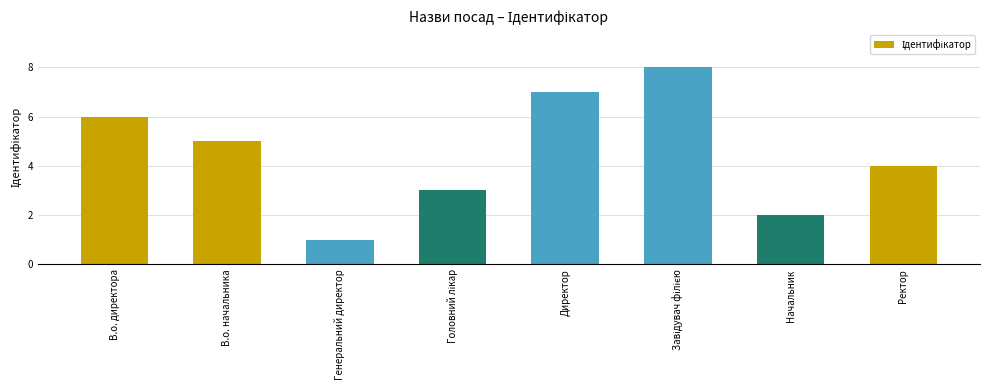

Reading left to right, list all the values displayed in this chart.

6	5	1	3	7	8	2	4